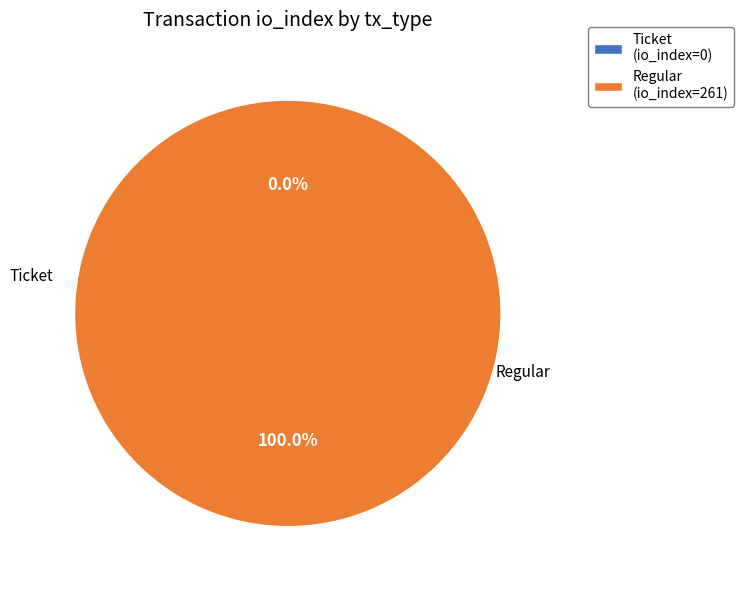

Which category accounts for the majority?

Regular (io_index=261)